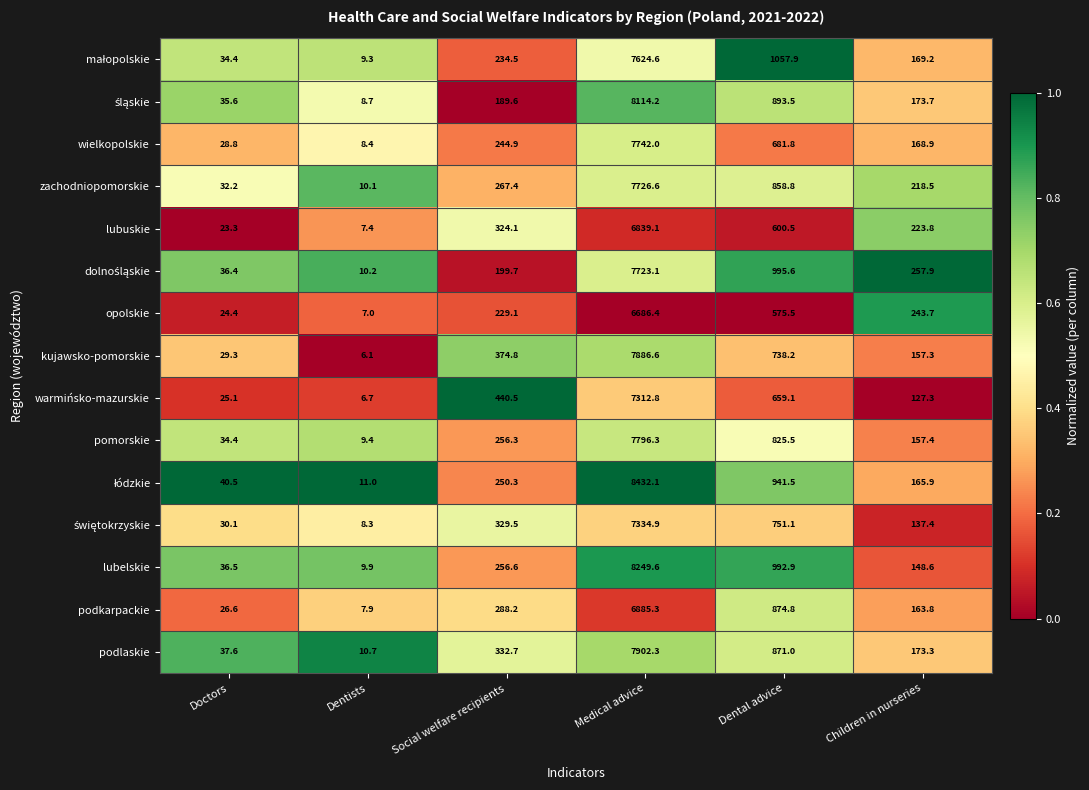

At which category is the sum across all series the highest?

Medical advice